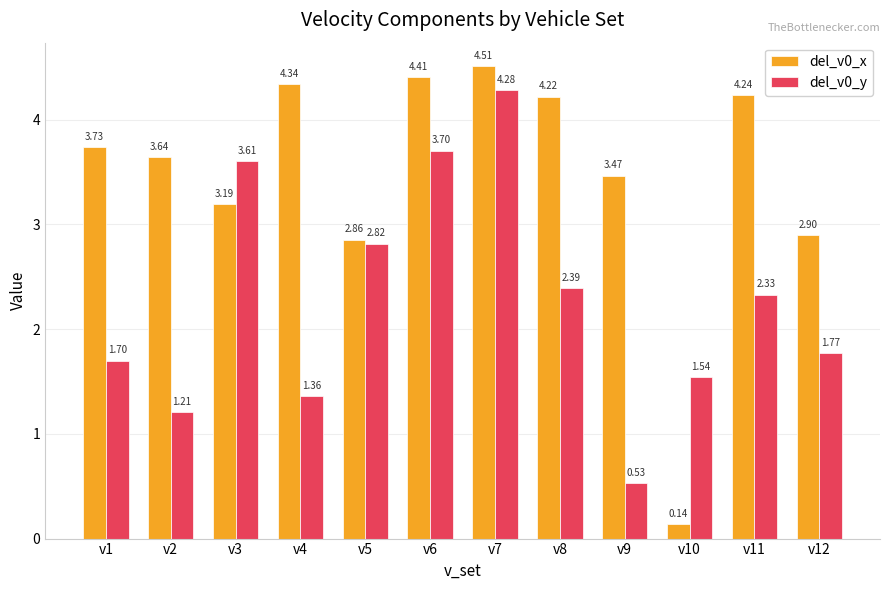

Rank the categories by del_v0_y value from lowest to highest.

v9, v2, v4, v10, v1, v12, v11, v8, v5, v3, v6, v7